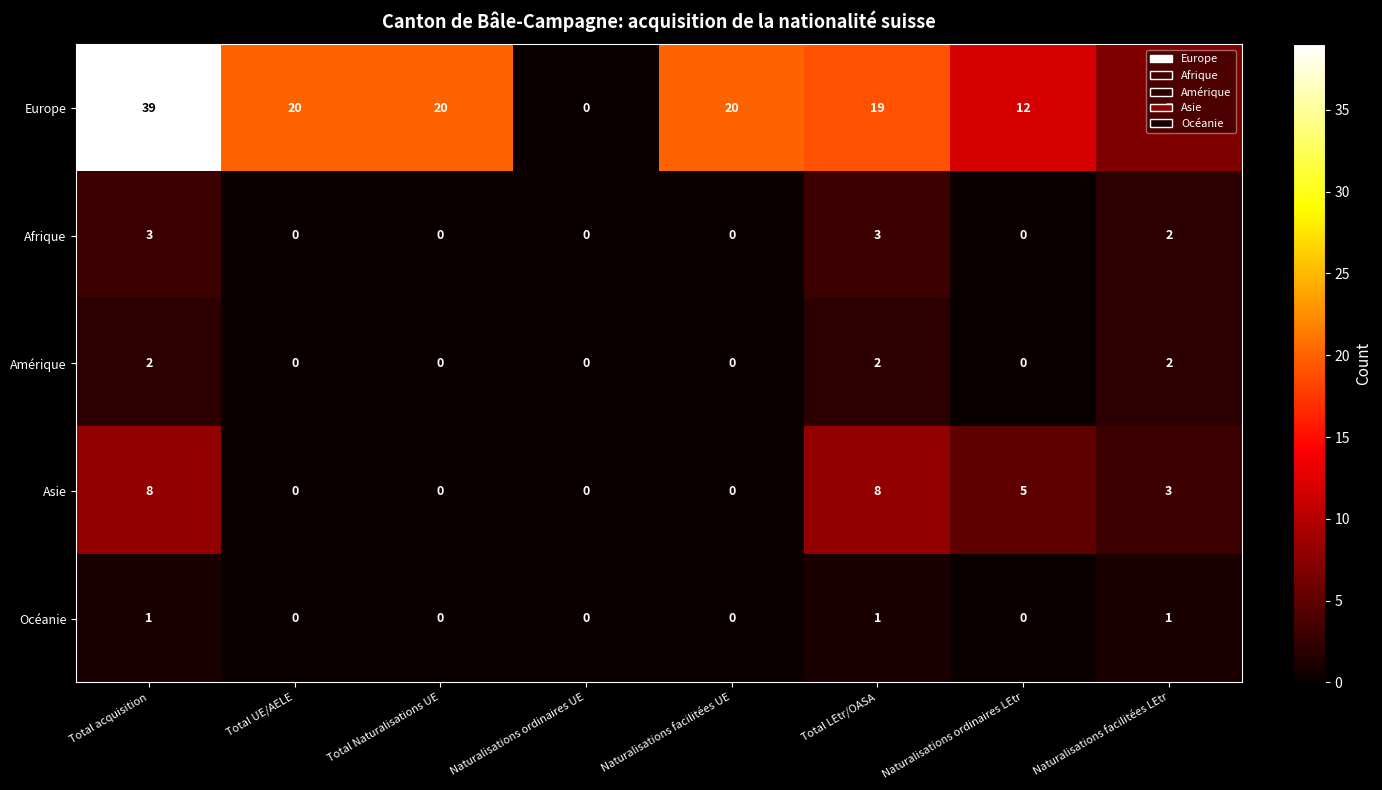

The value of Europe at Naturalisations facilitées LEtr is 12. True or false?

False